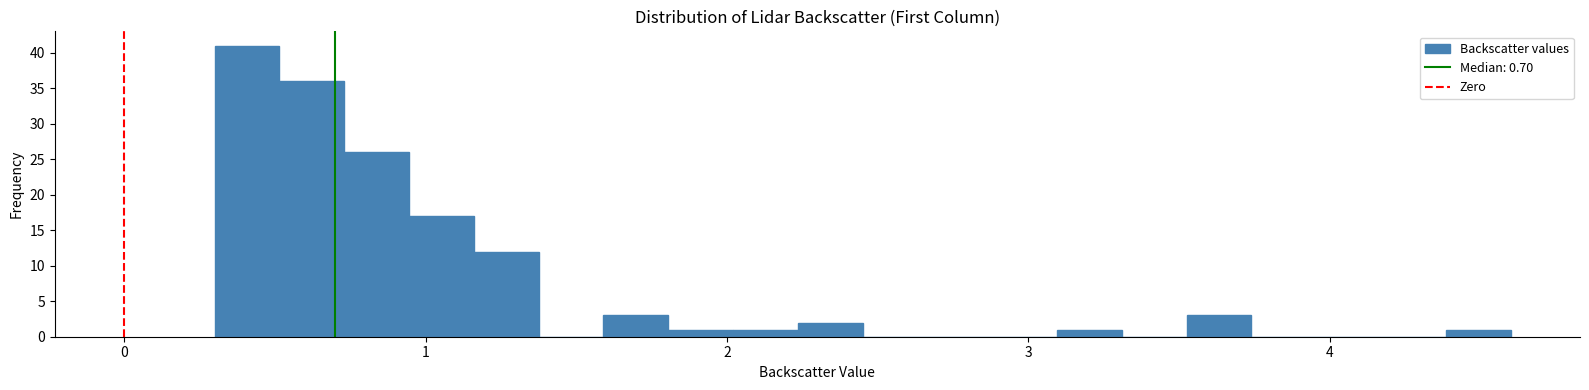

Around what value on the x-axis is the tallest bar? Give the approximate position of its centre, as read against the axis.

0.4